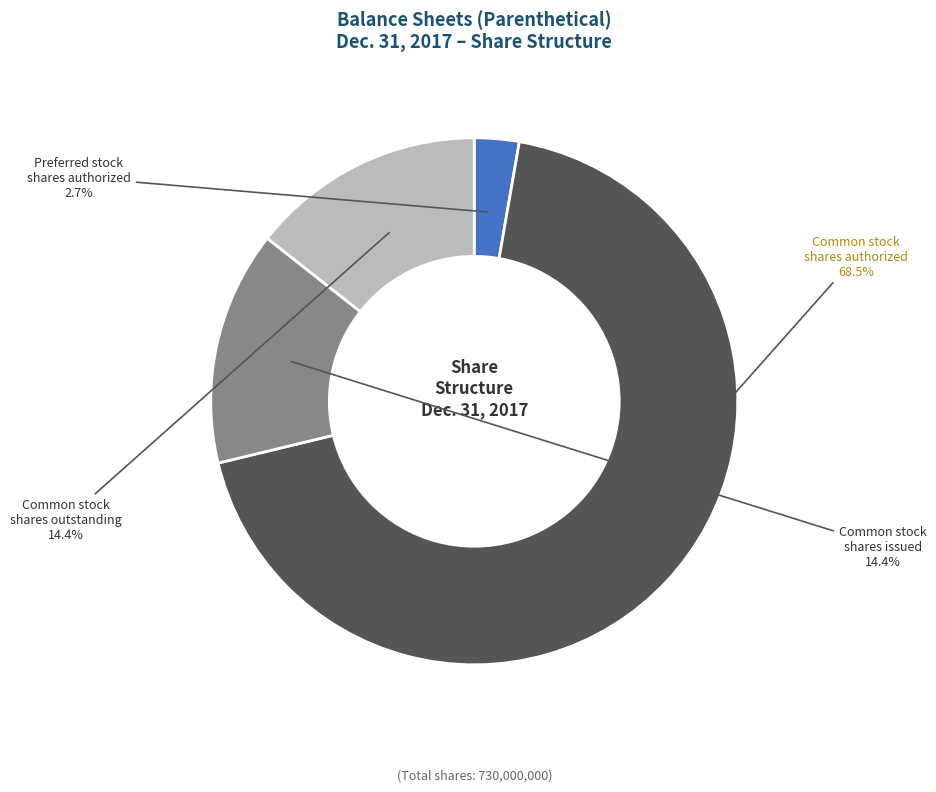

Is there a majority slice in this chart?

Yes